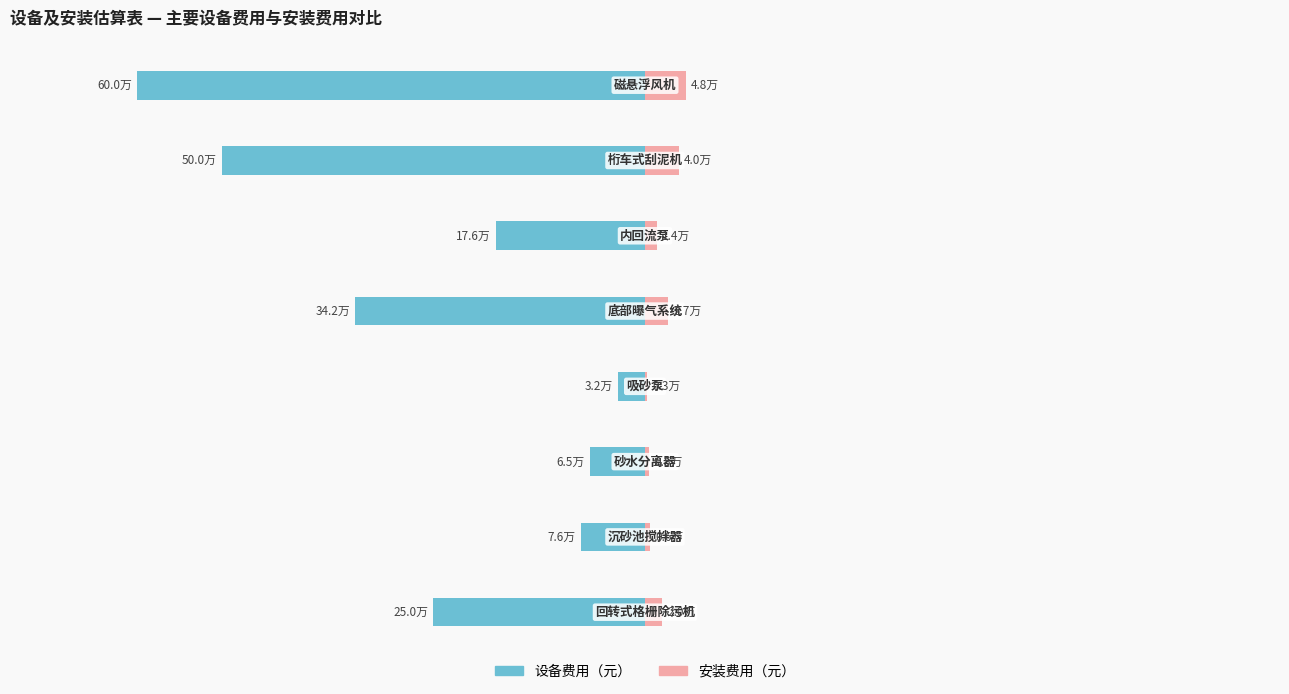

True or false: 安装费用（元） has a value of 20000 at −800000.

True